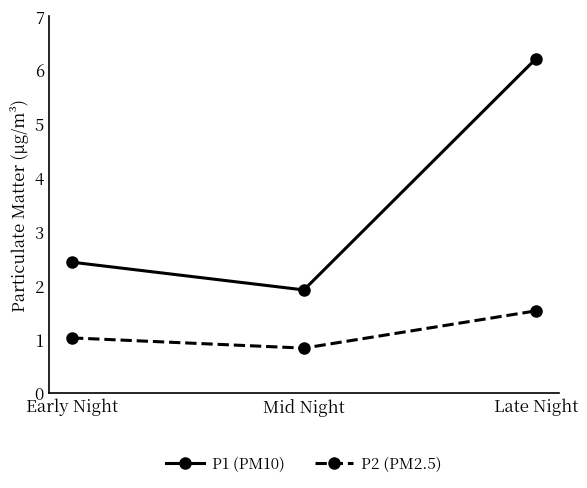

At which label does P1 (PM10) reach its minimum?

Mid Night